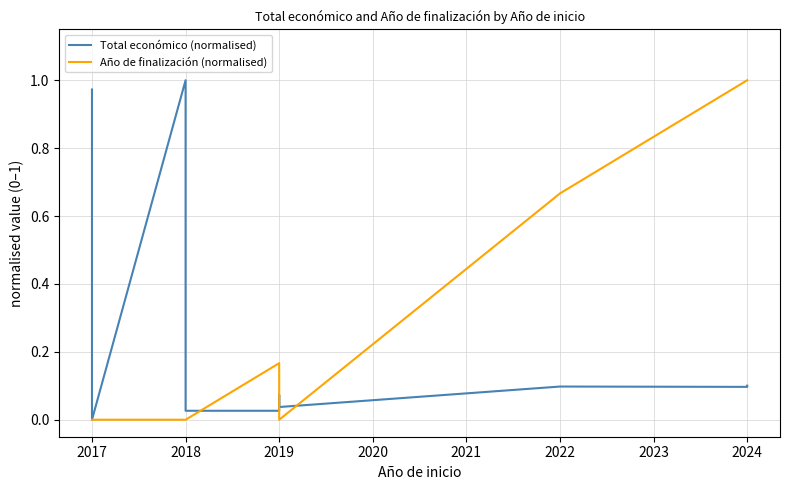

Which series has the largest total across all categories?

Año de finalización (normalised)